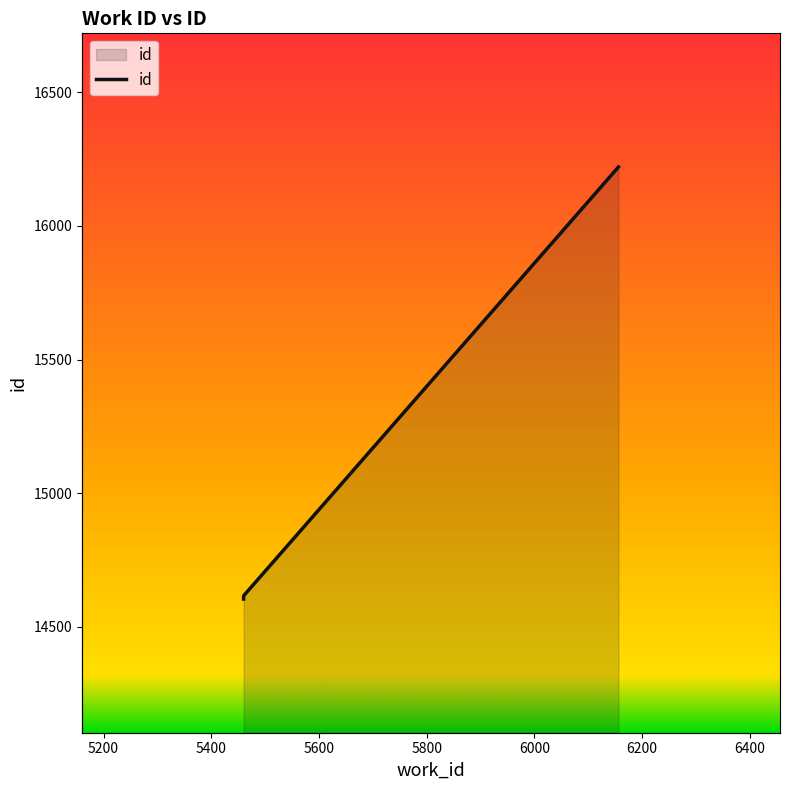

Does the chart have visible grid lines?

No